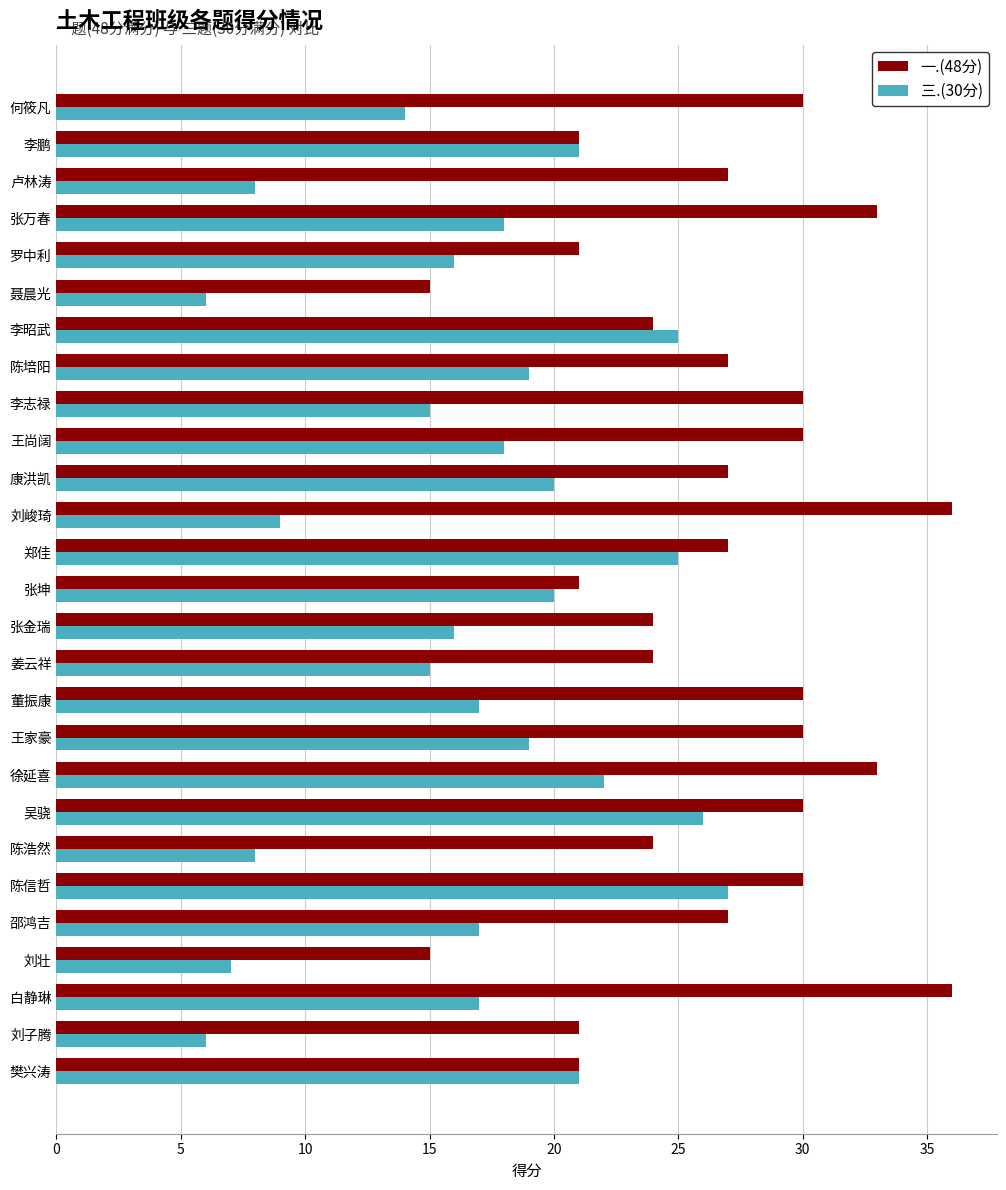

What is the lowest value of the 一.(48分) series?

15